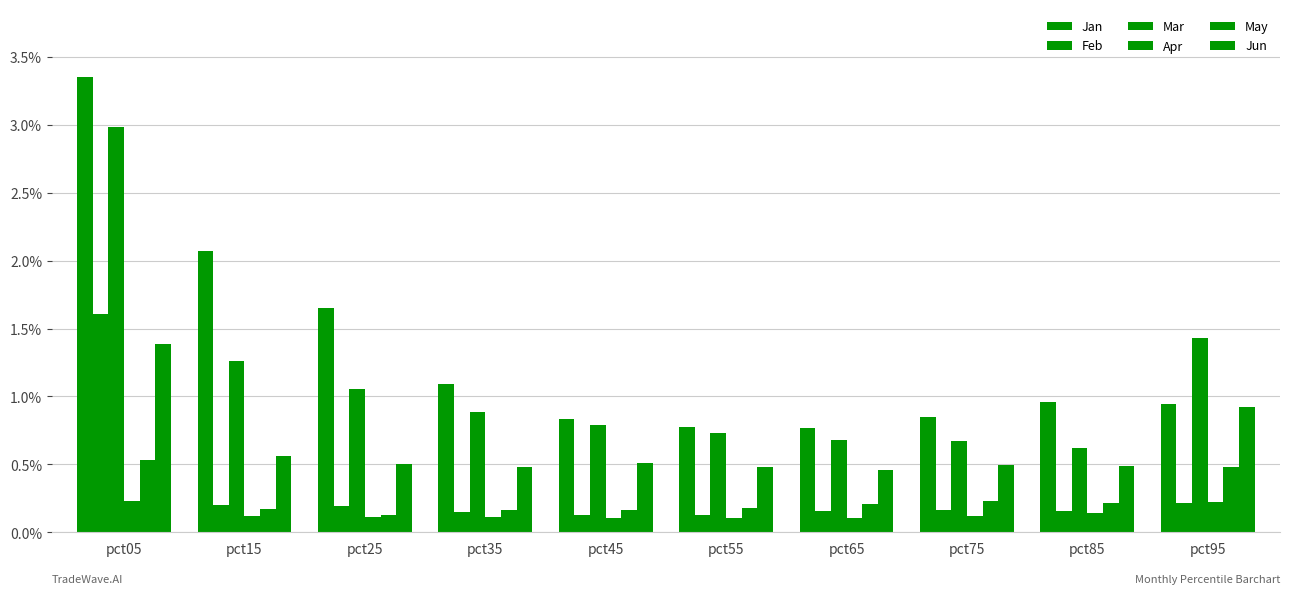

Reading left to right, transcribe all the data shown in this chart.

Jan: 3.4	2.1	1.7	1.1	0.8	0.8	0.8	0.9	1.0	0.9
Feb: 1.6	0.2	0.2	0.1	0.1	0.1	0.2	0.2	0.2	0.2
Mar: 3.0	1.3	1.1	0.9	0.8	0.7	0.7	0.7	0.6	1.4
Apr: 0.2	0.1	0.1	0.1	0.1	0.1	0.1	0.1	0.1	0.2
May: 0.5	0.2	0.1	0.2	0.2	0.2	0.2	0.2	0.2	0.5
Jun: 1.4	0.6	0.5	0.5	0.5	0.5	0.5	0.5	0.5	0.9